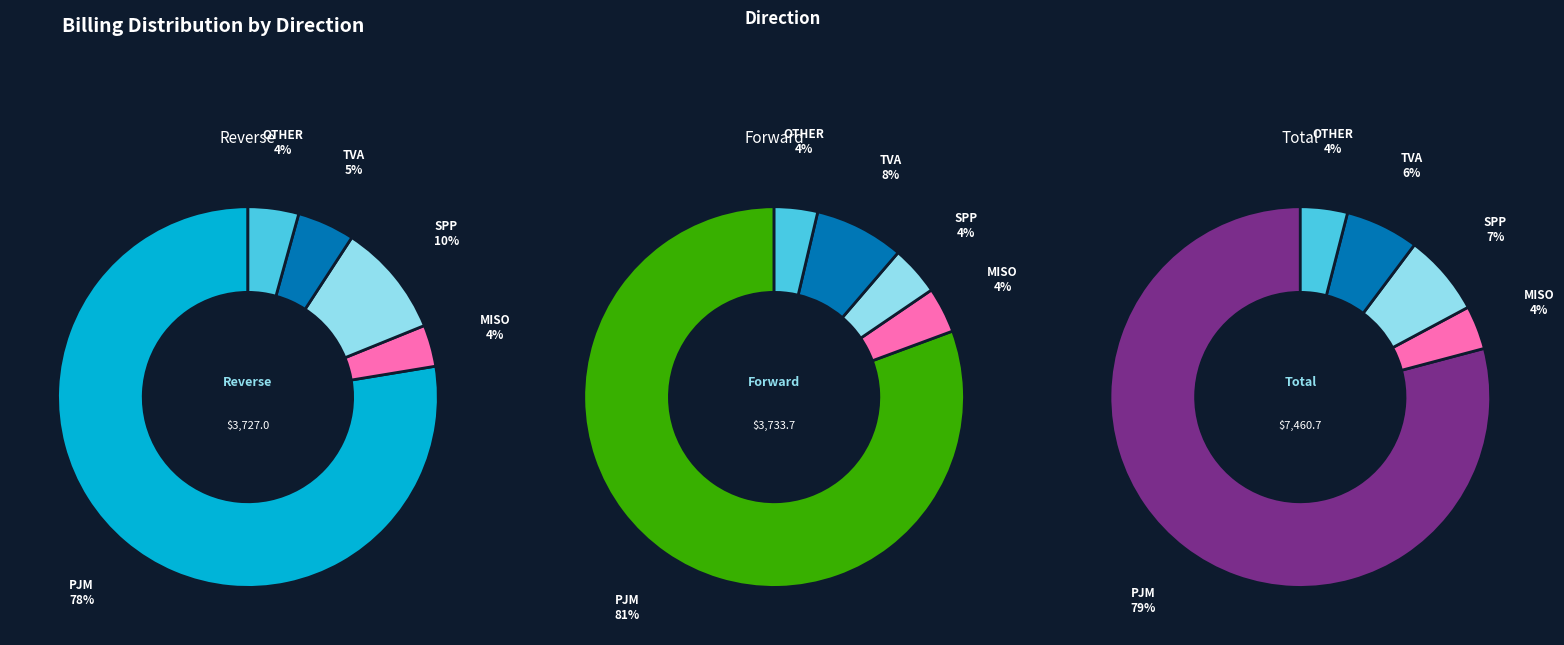

Is it true that SPP is 10% of the pie?

True